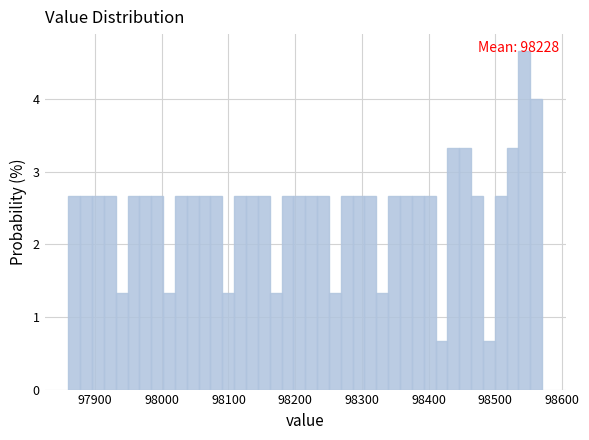

Around what value on the x-axis is the tallest bar? Give the approximate position of its centre, as read against the axis.

98540